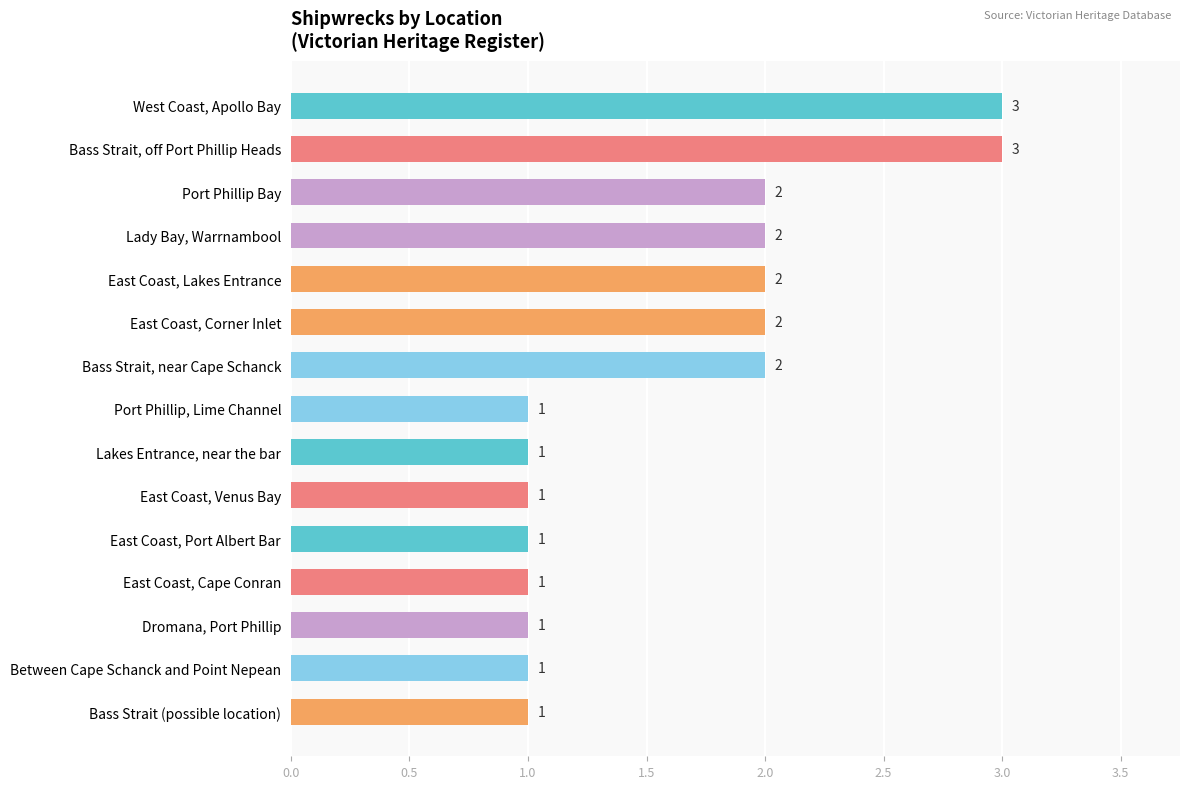

Reading top to bottom, list all the values displayed in this chart.

3	3	2	2	2	2	2	1	1	1	1	1	1	1	1